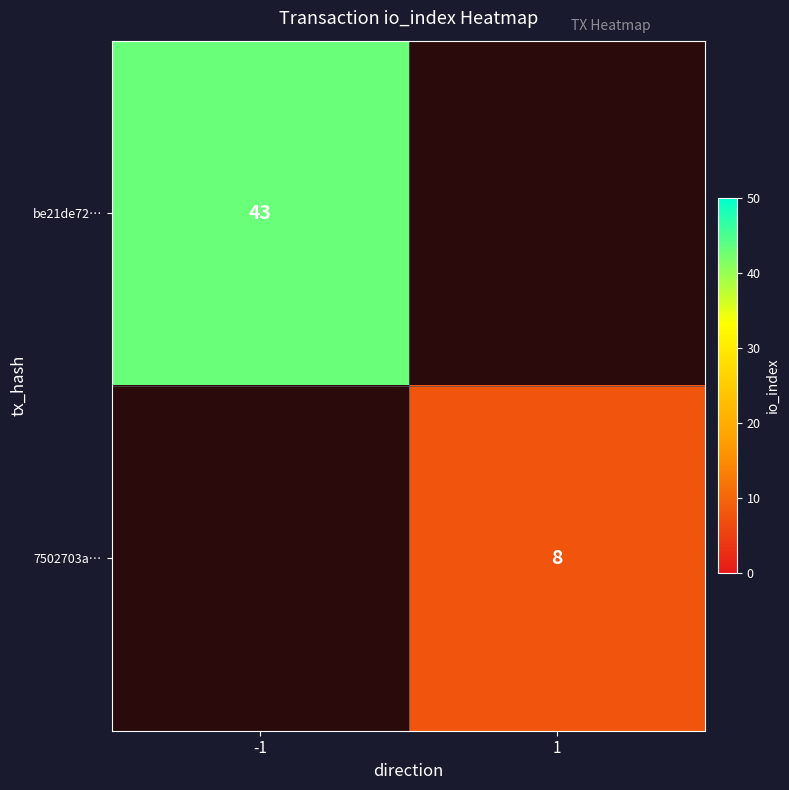

True or false: be21de72… has a value of 68.7 at -1.

False